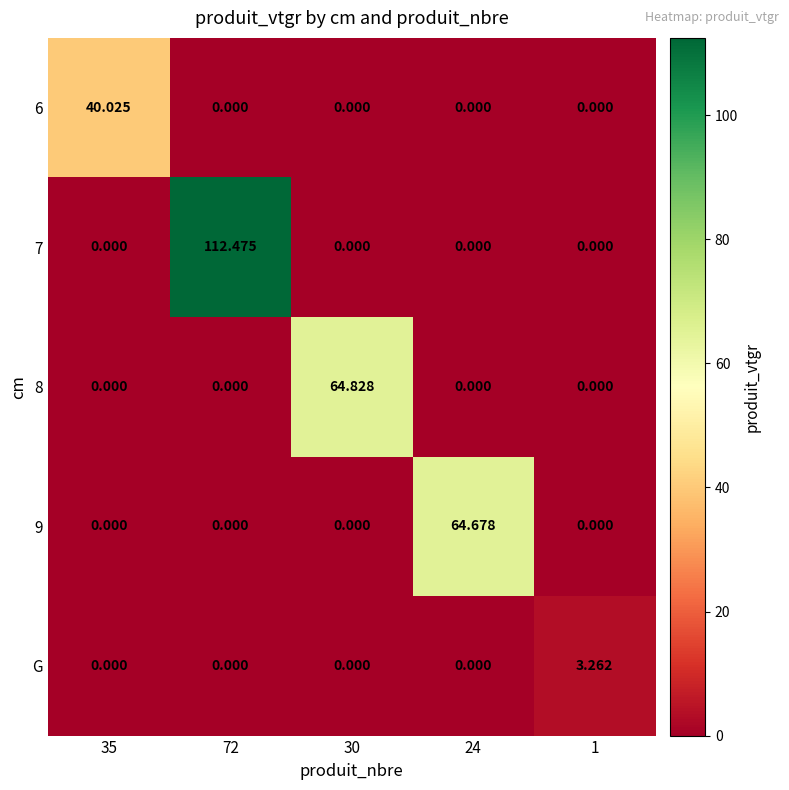

Reading left to right, list all the values displayed in this chart.

6: 35=40.0	72=0.0	30=0.0	24=0.0	1=0.0
7: 35=0.0	72=112.5	30=0.0	24=0.0	1=0.0
8: 35=0.0	72=0.0	30=64.8	24=0.0	1=0.0
9: 35=0.0	72=0.0	30=0.0	24=64.7	1=0.0
G: 35=0.0	72=0.0	30=0.0	24=0.0	1=3.3